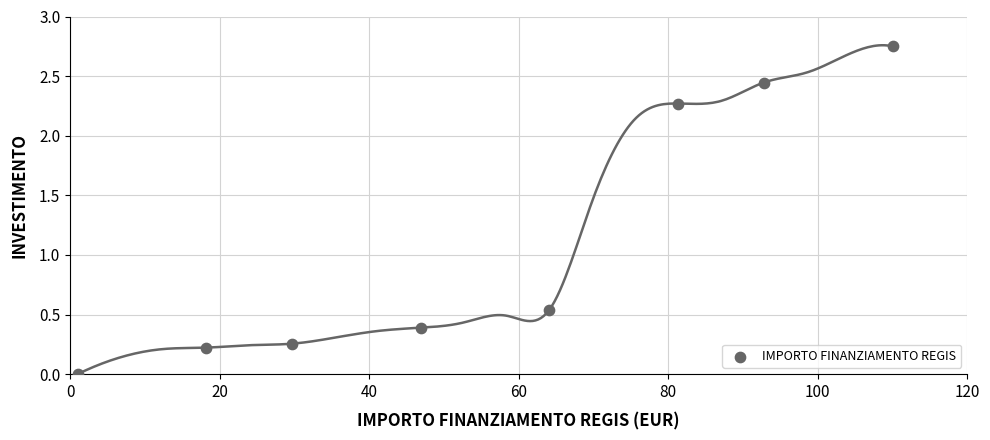

What is the average X value?

55.5